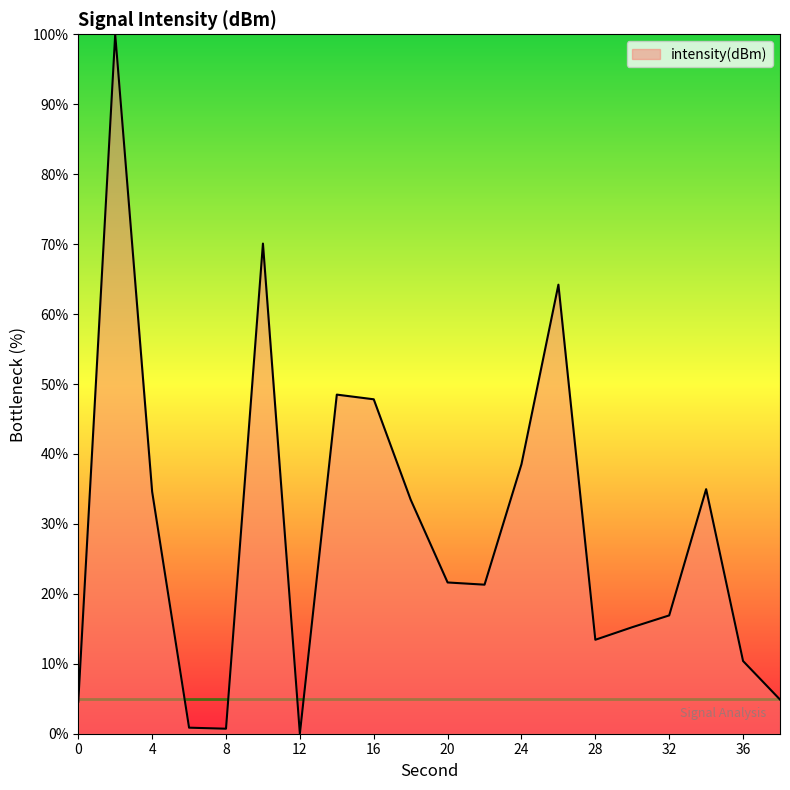

What is the difference between the maximum and minimum values?

100.0